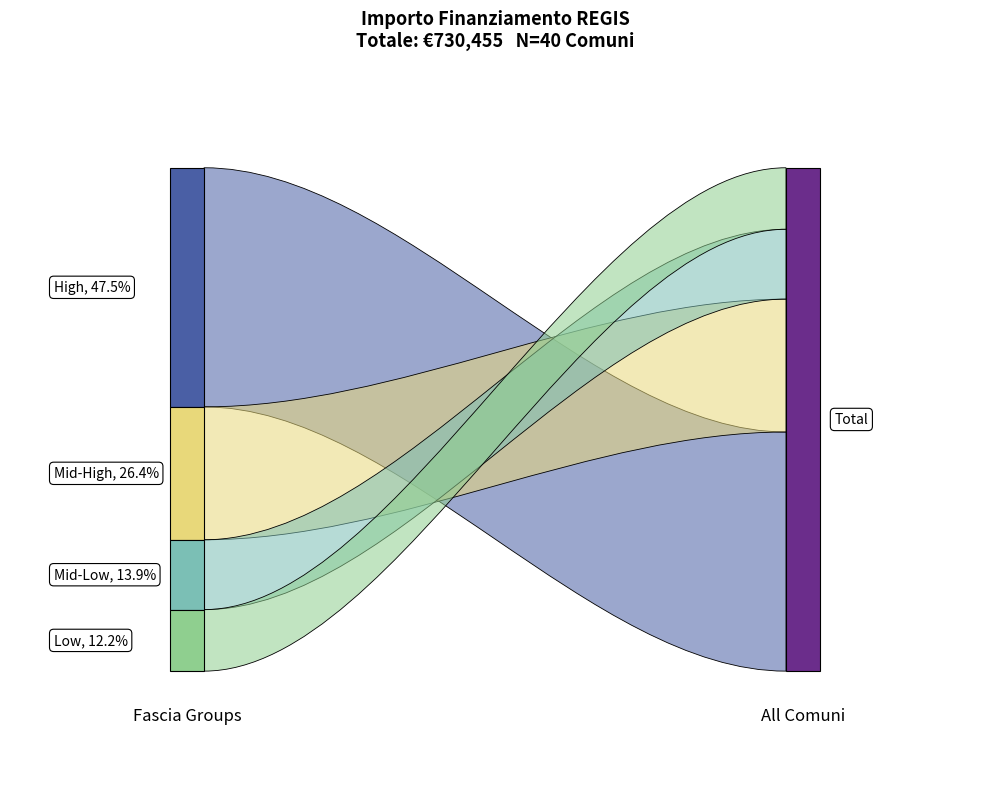

Reading left to right, transcribe all the data shown in this chart.

9105	23996	23673	27922	9105	7891	12747	13712	9105	10926	9105	17997	10284	9427	38565	7891	13354	24887	27922	7891	9427	29136	25494	15782	6677	10926	11533	8498	12747	14568	29995	43707	24853	14568	58272	6677	28281	18817	37708	7284